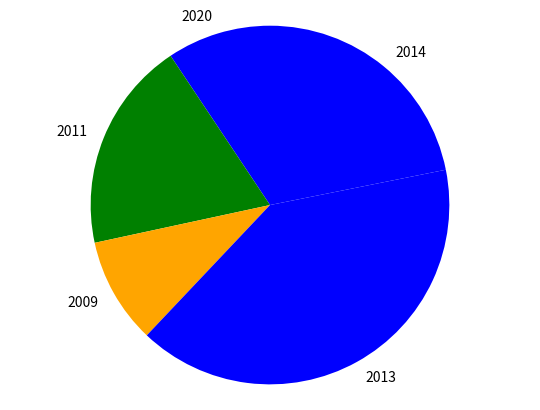

Does any single category account for the majority?

No